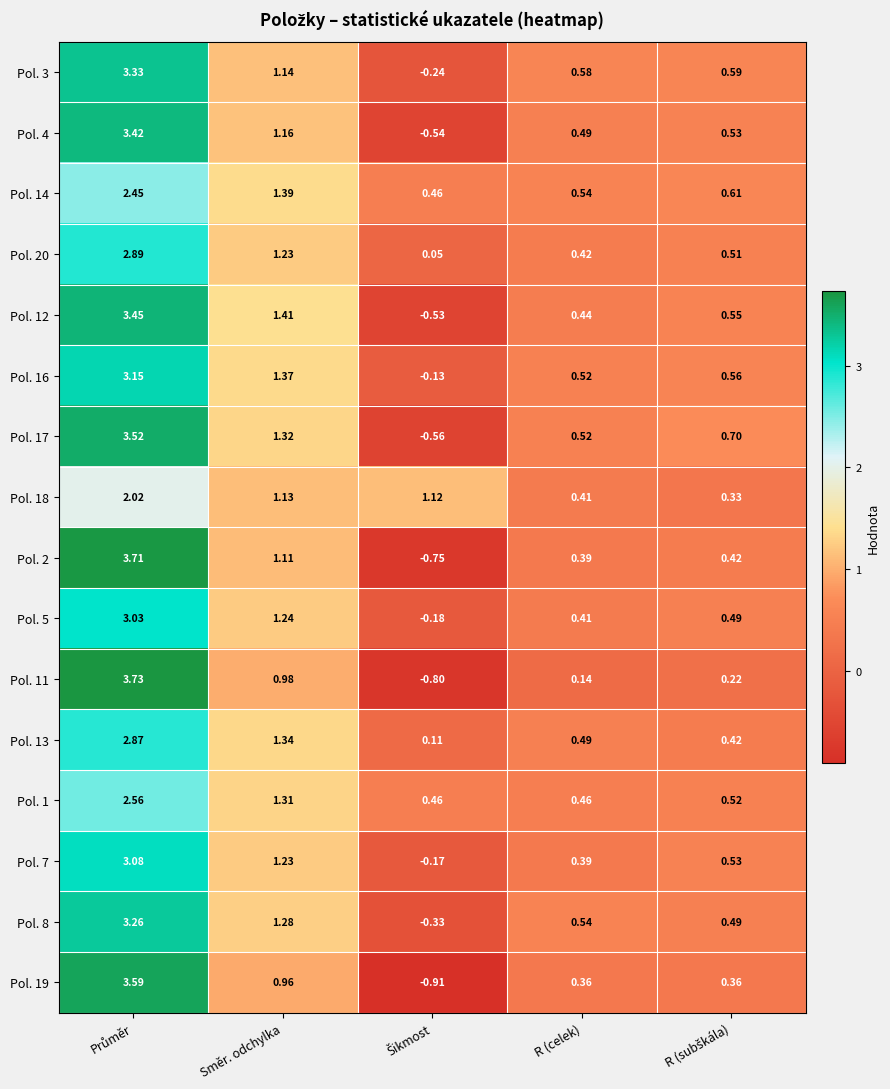

Which series has the largest total across all categories?

Pol. 17